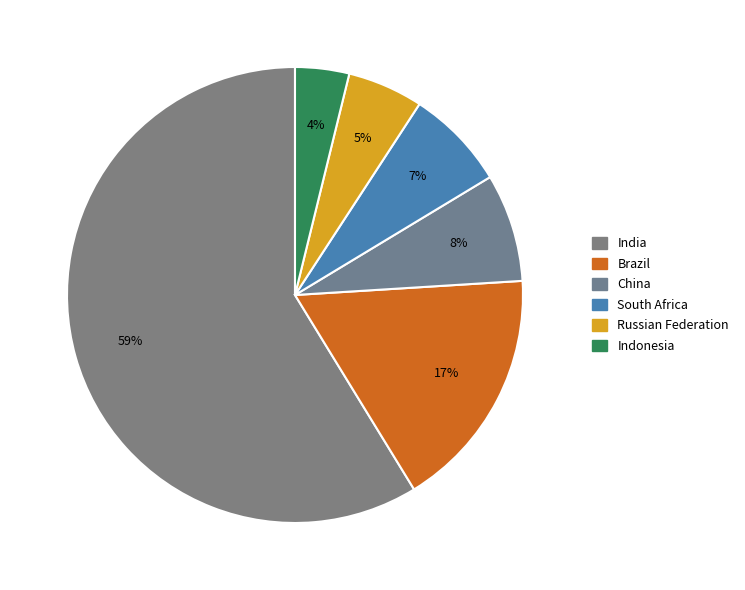

Count the number of slices in the pie.

6